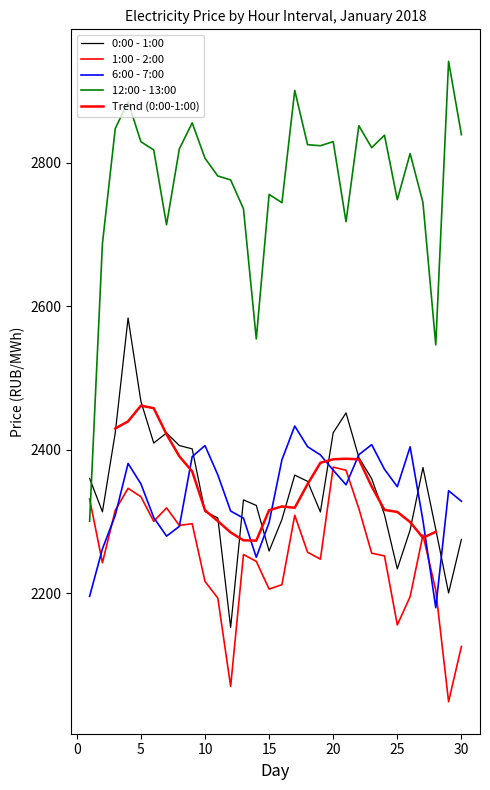

True or false: 1:00 - 2:00 and 0:00 - 1:00 intersect in this chart.

False